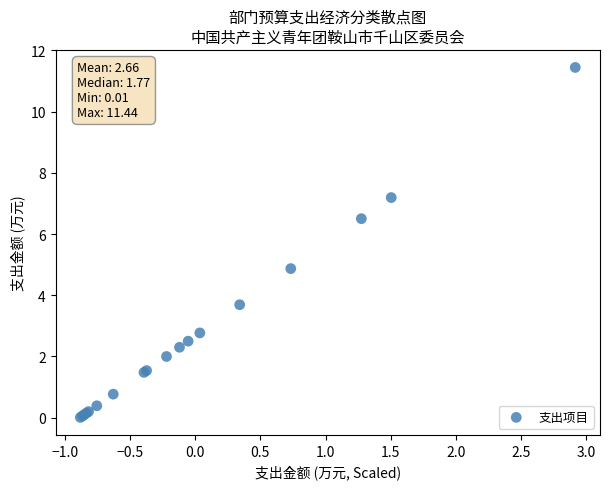

What Y value in the scatter plot is closest to 5?

4.9